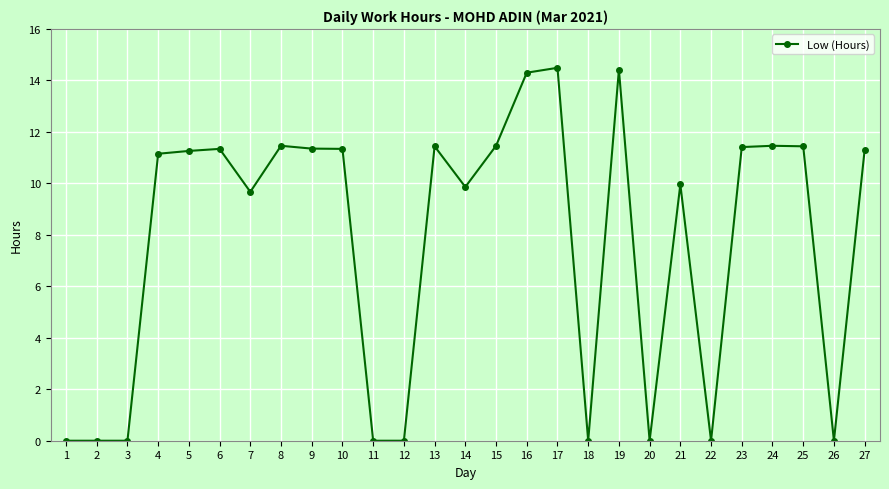

True or false: the data has more than 2 interior local peaks.

True